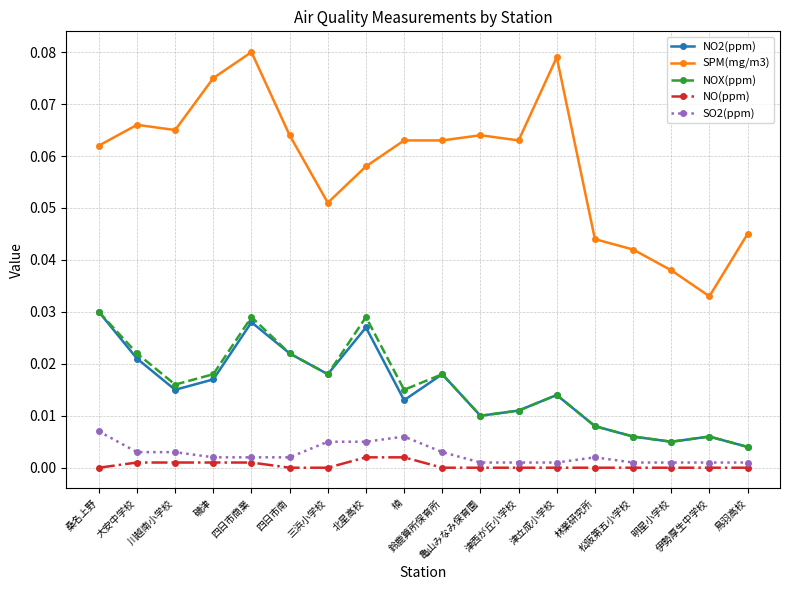

True or false: NO2(ppm) has more than 1 interior local peaks.

True